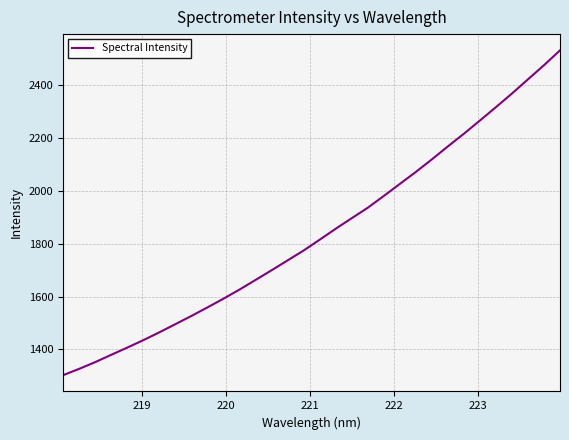

How many lines are shown in the chart?

1